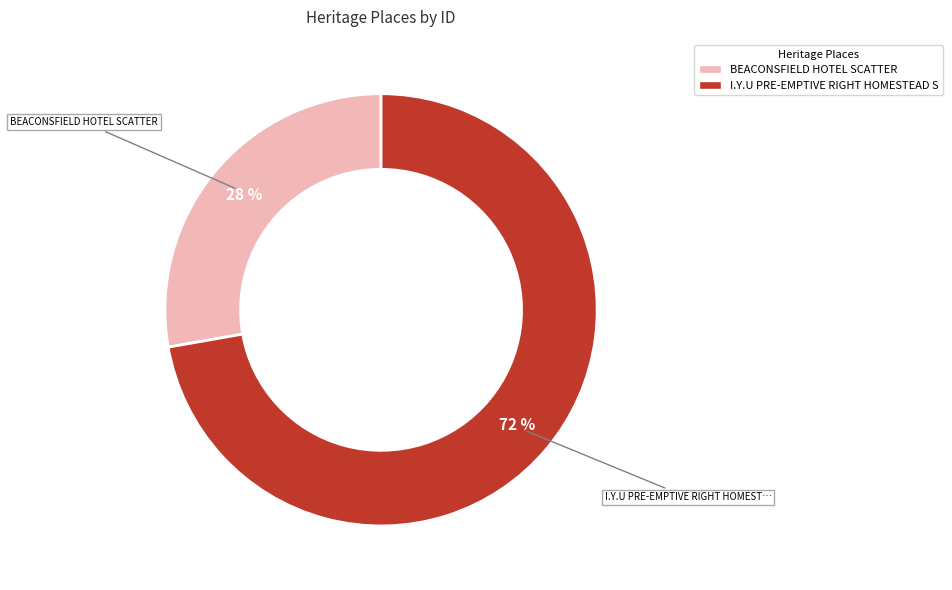

Count the number of slices in the pie.

2